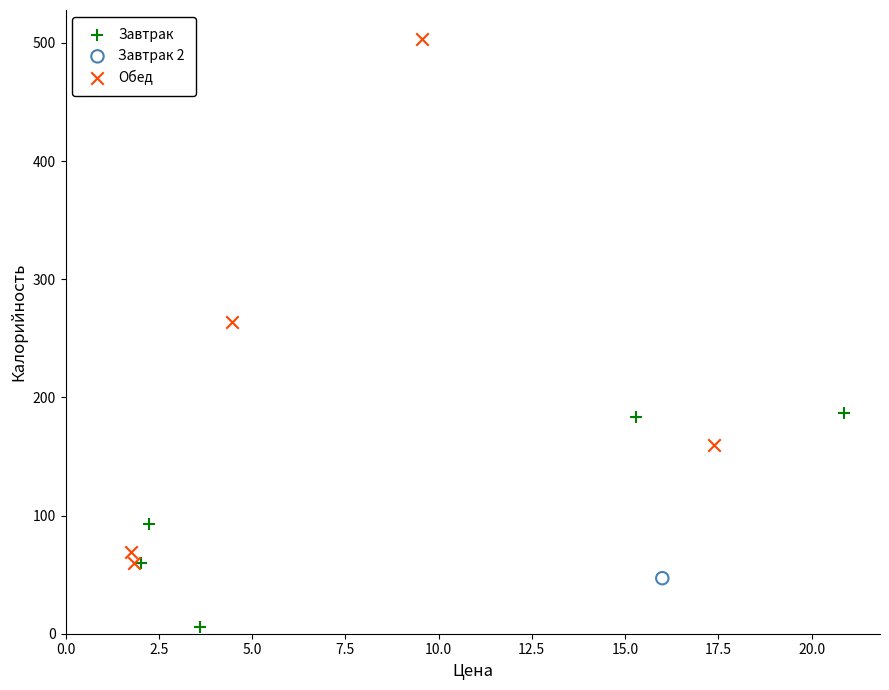

Which series contains the lowest Y value?

Завтрак